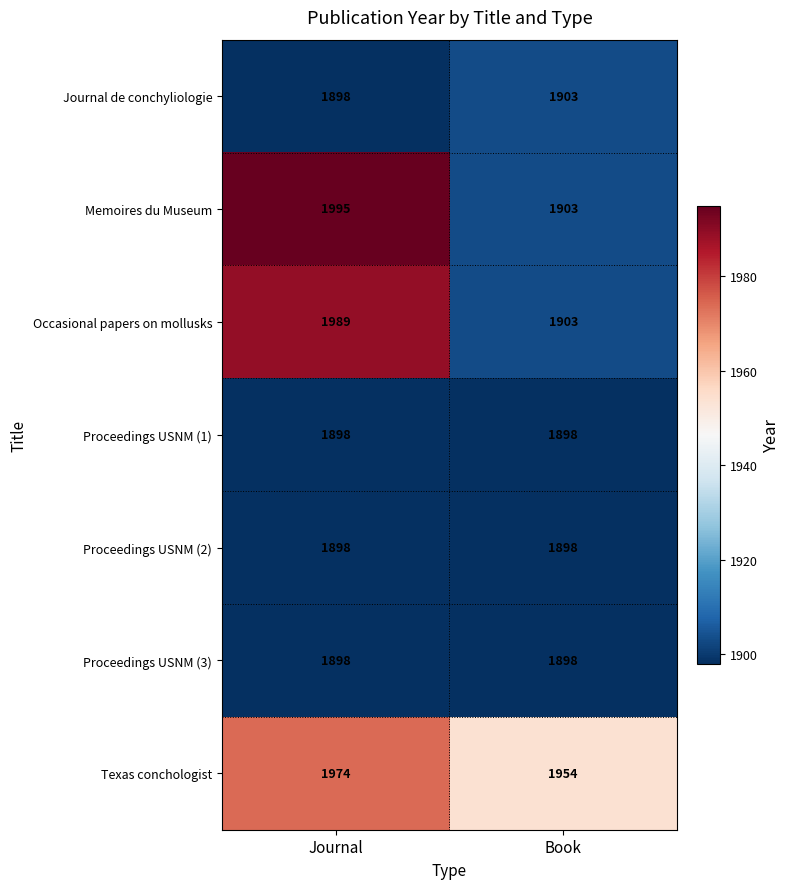

Reading left to right, transcribe all the data shown in this chart.

Journal de conchyliologie: 1898	1903
Memoires du Museum: 1995	1903
Occasional papers on mollusks: 1989	1903
Proceedings USNM (1): 1898	1898
Proceedings USNM (2): 1898	1898
Proceedings USNM (3): 1898	1898
Texas conchologist: 1974	1954